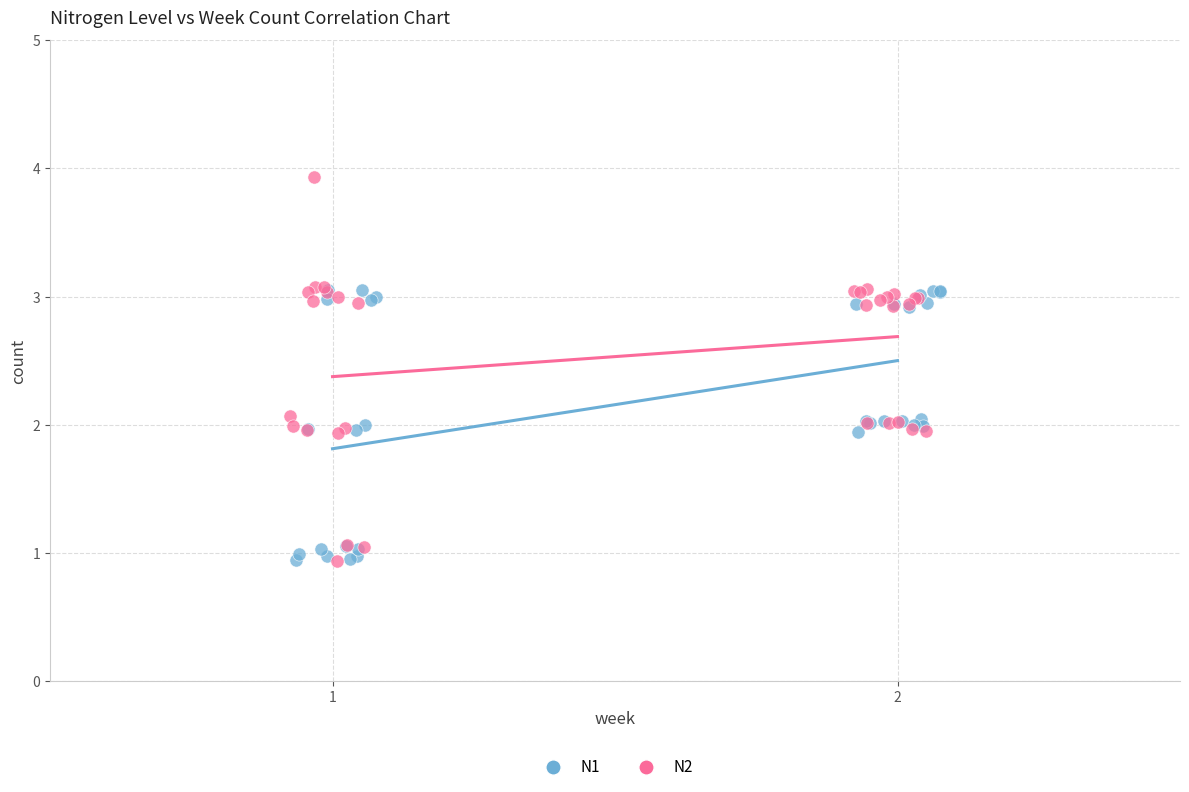

What are all the series names shown in the legend?

N1, N2